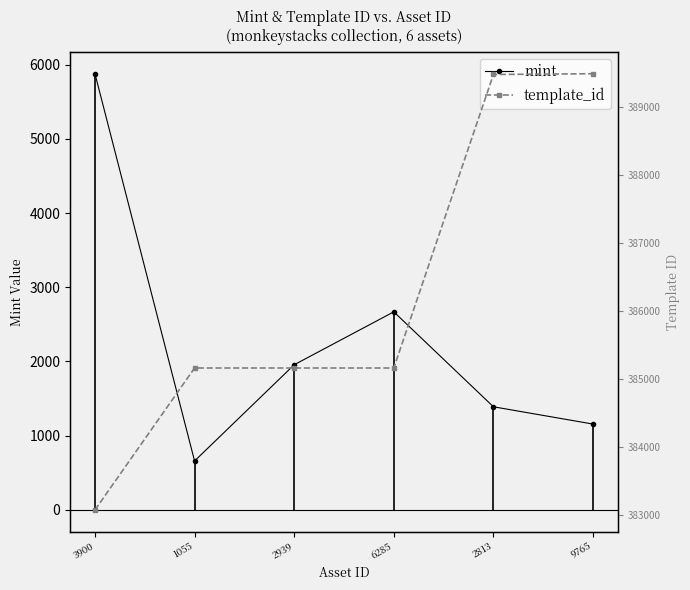

What is the label of the 1st point from the right?

9765